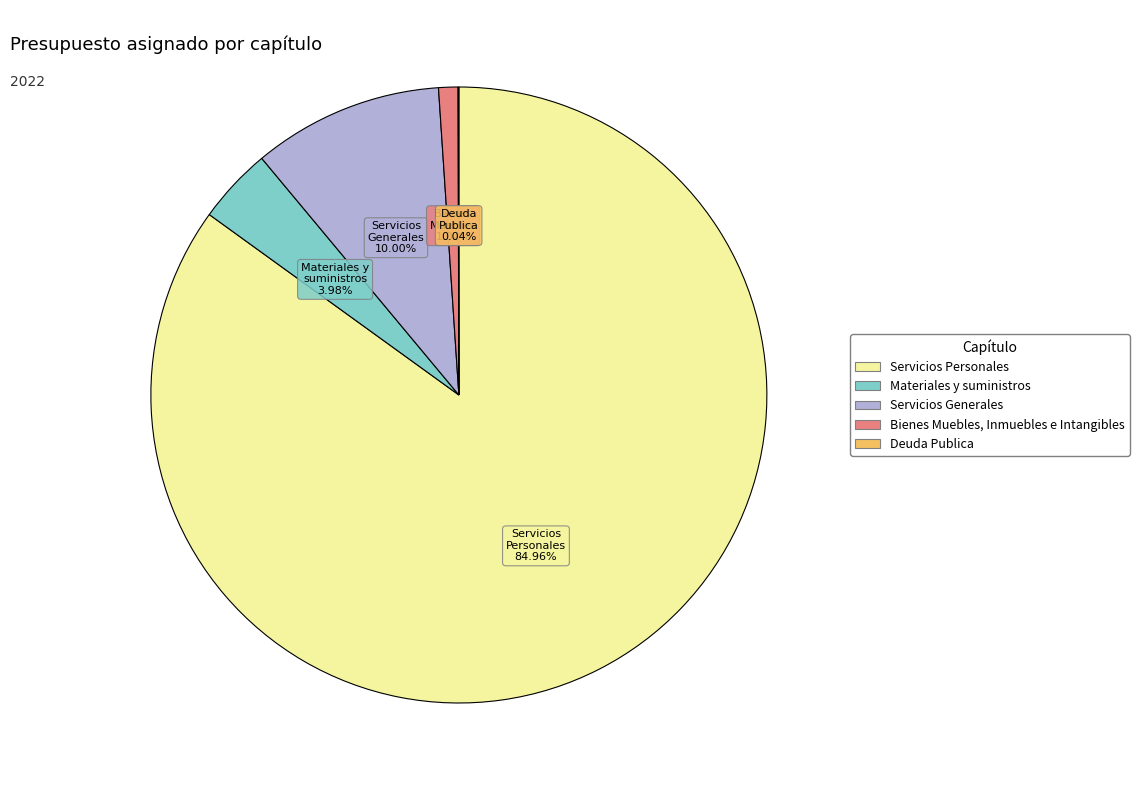

The Servicios Generales slice represents 10% of the pie. True or false?

True